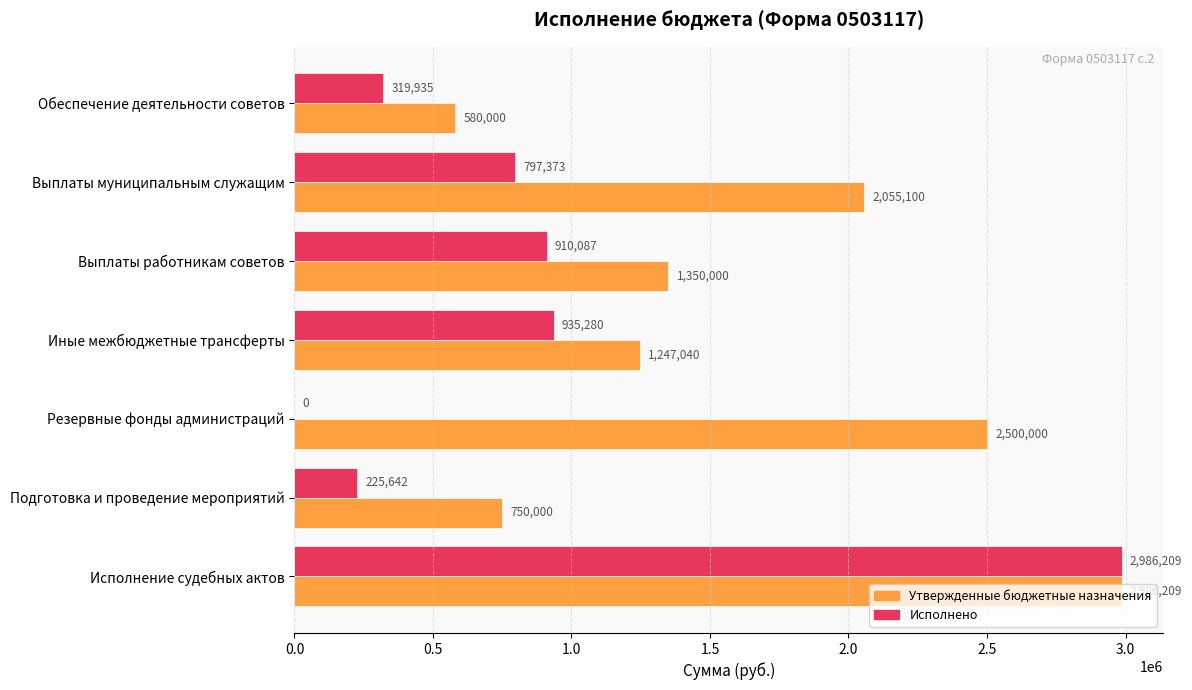

Which series changed the most between Обеспечение деятельности советов and Выплаты работникам советов?

Утвержденные бюджетные назначения